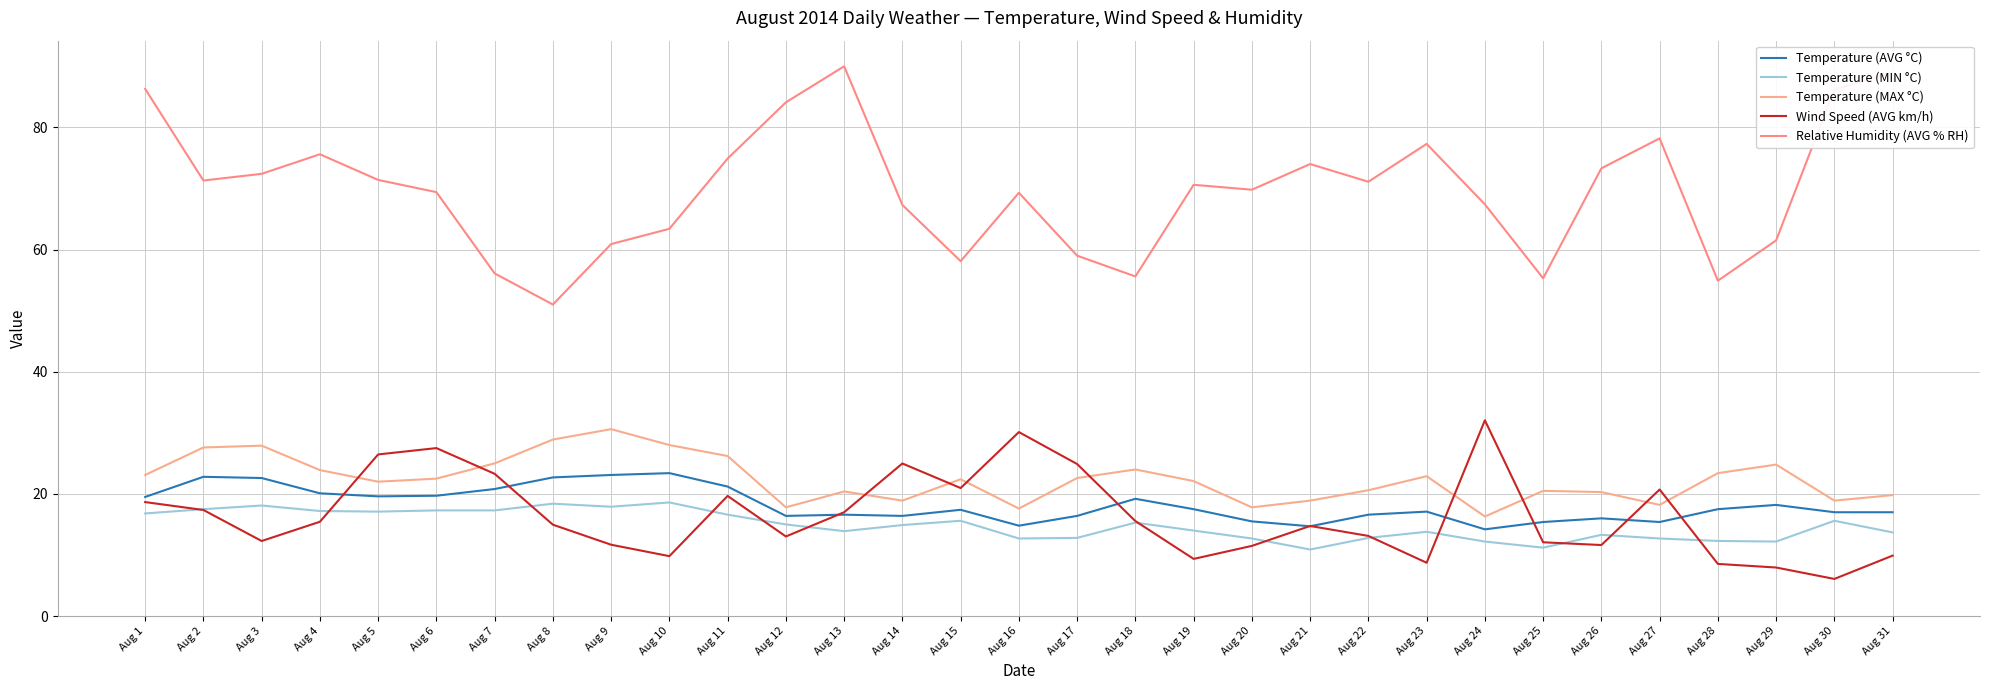

Does the chart display data point markers on the line(s)?

No